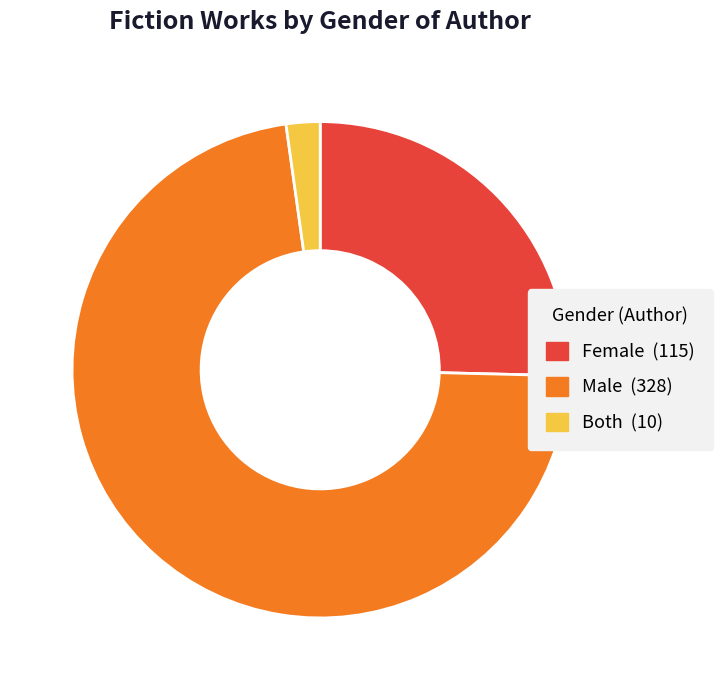

Which category has the smallest portion of the pie?

Both